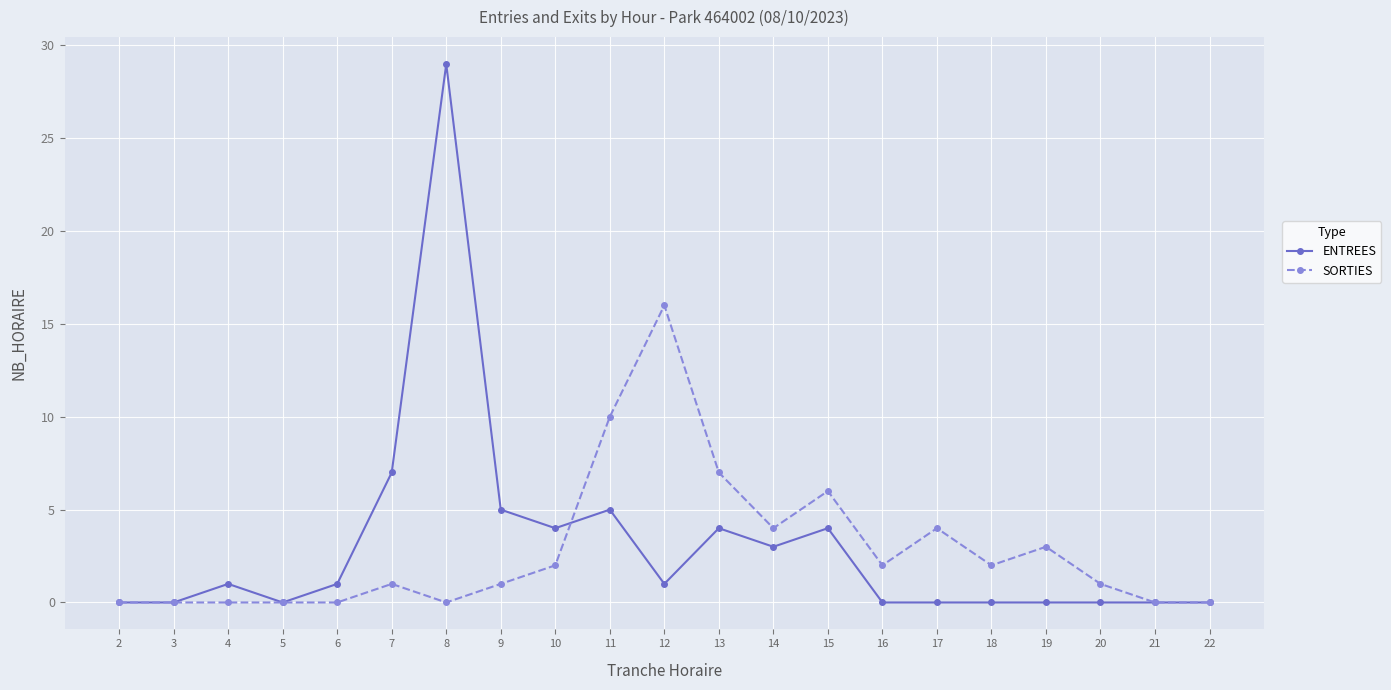

Is the value of SORTIES at 19 greater than the value of ENTREES at 9?

No